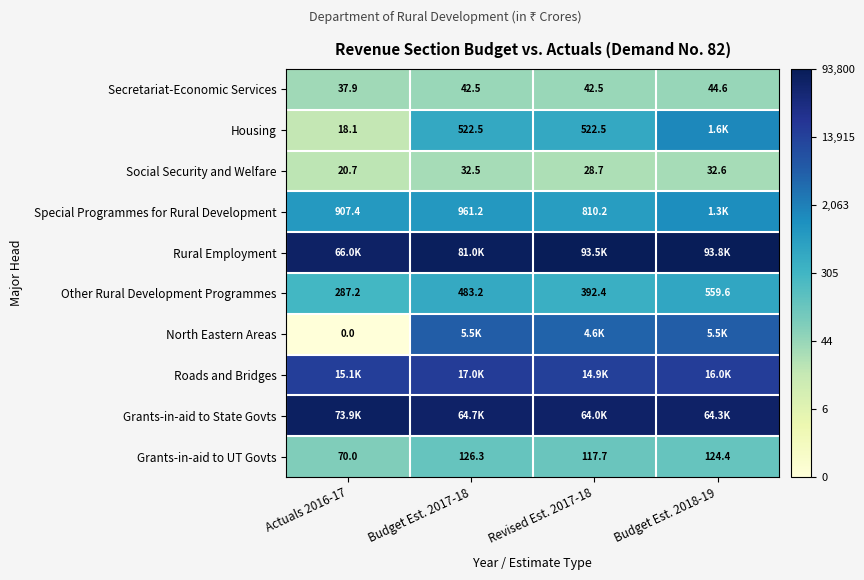

The Roads and Bridges series shows 13.2 at Actuals 2016-17. True or false?

False